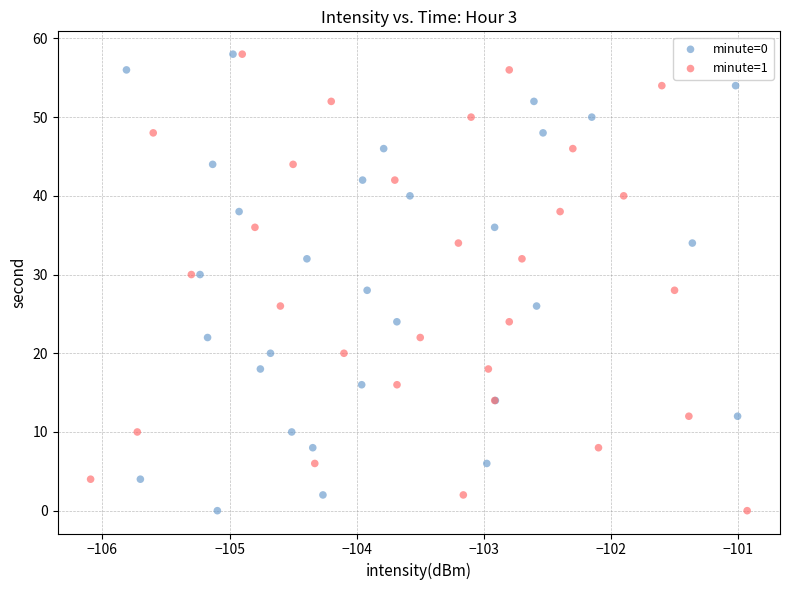

What are all the series names shown in the legend?

minute=0, minute=1